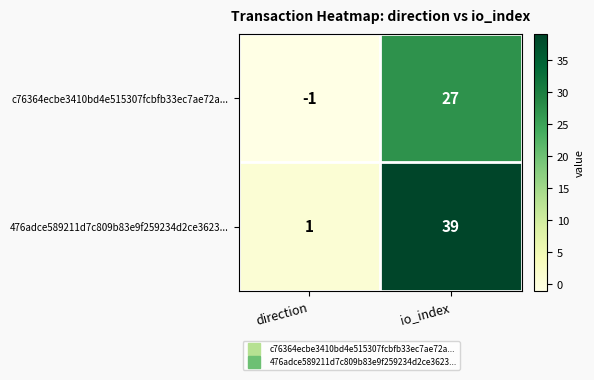

What is the difference between the highest and lowest values at direction?

2